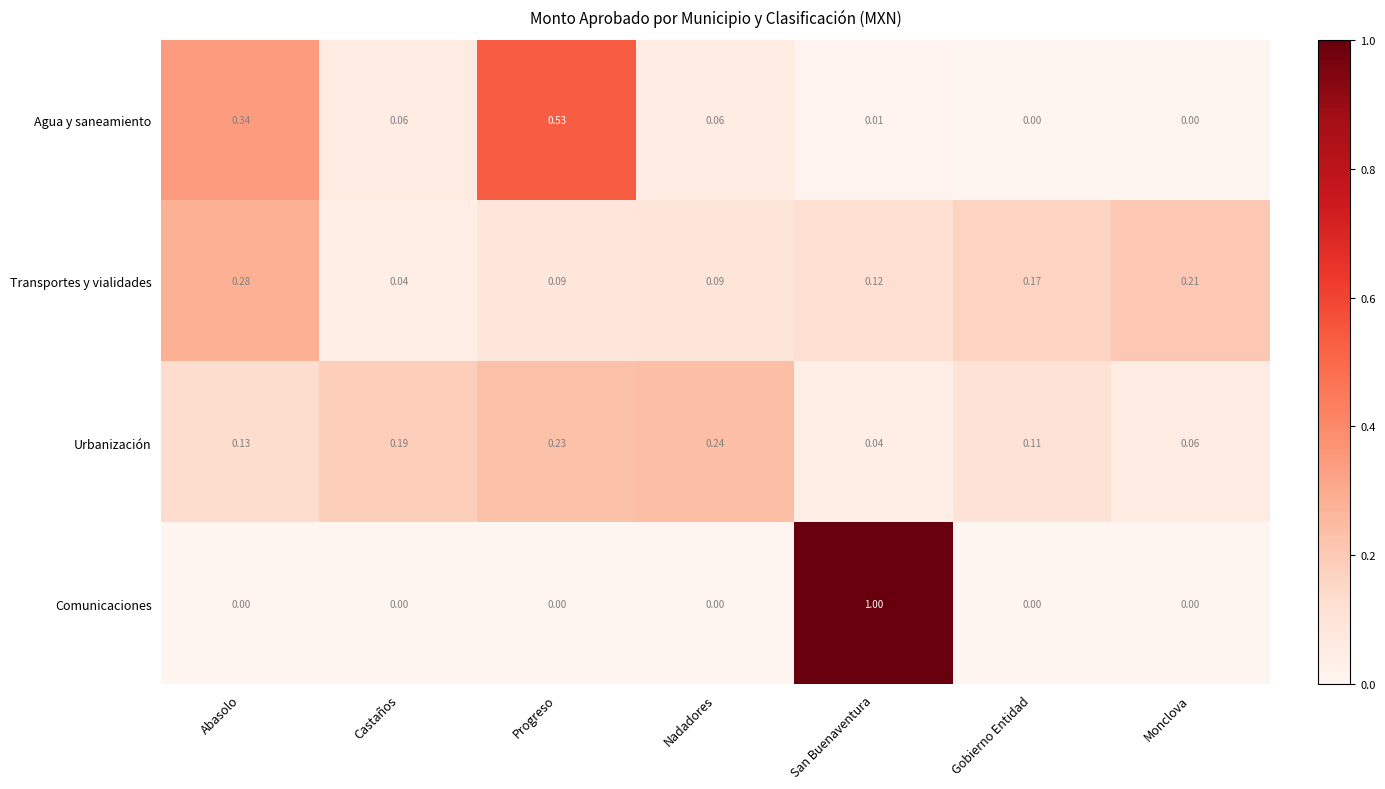

At Castaños, list the series in order from largest to smallest.

Urbanización, Agua y saneamiento, Transportes y vialidades, Comunicaciones